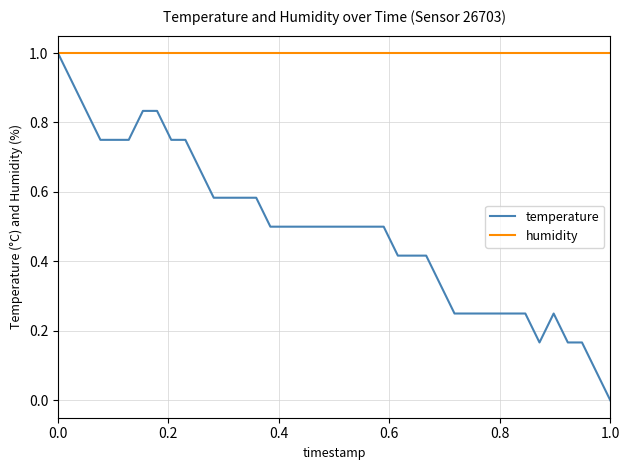

List the series in order of their overall mean, lowest first.

temperature, humidity